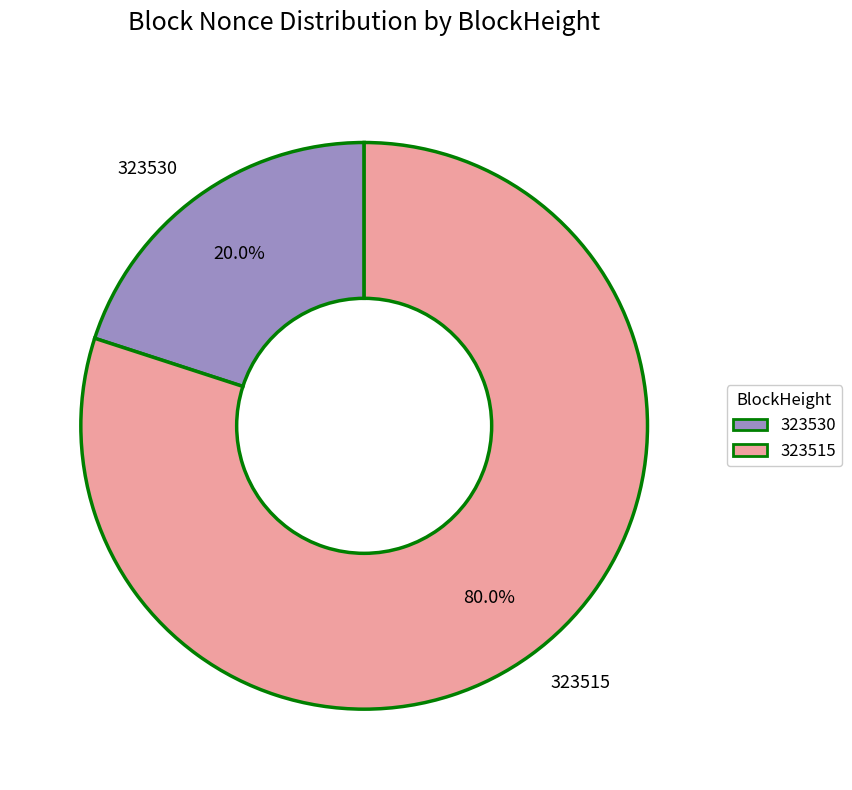

Between 323530 and 323515, which is larger?

323515